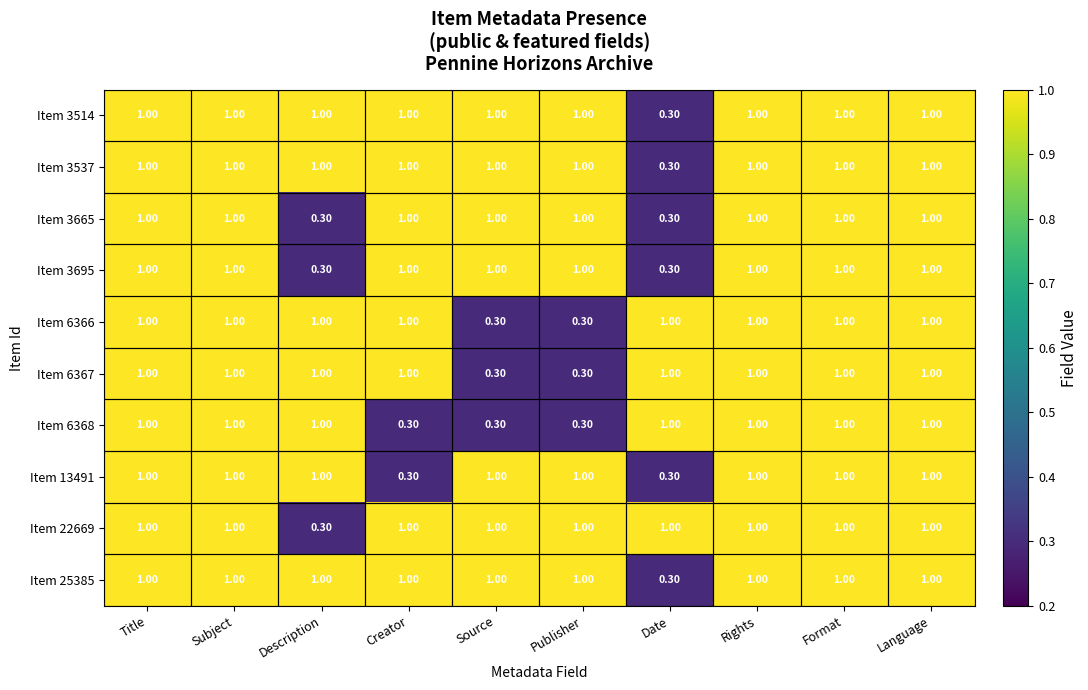

What is the minimum value shown in the chart?

0.3